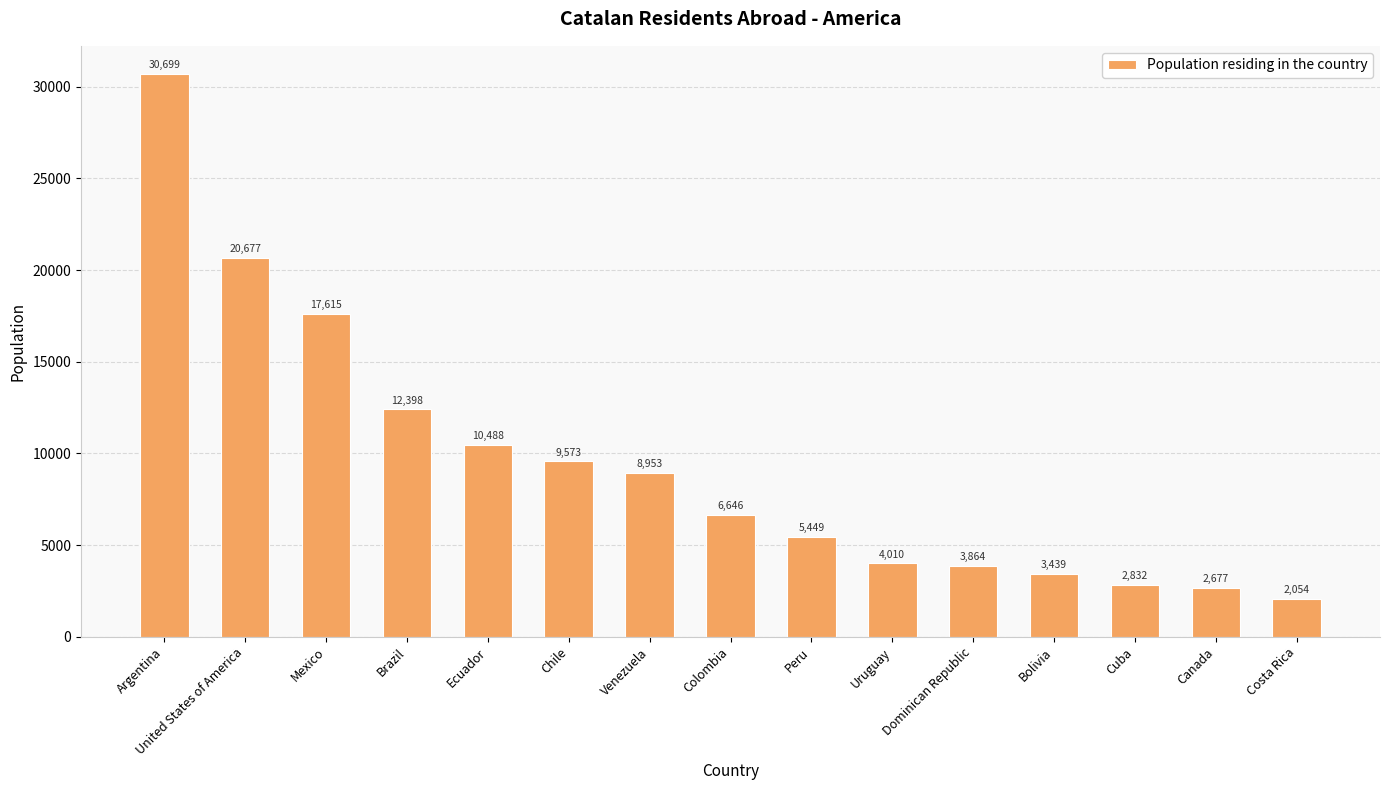

What is the label of the 13th bar from the right?

Mexico